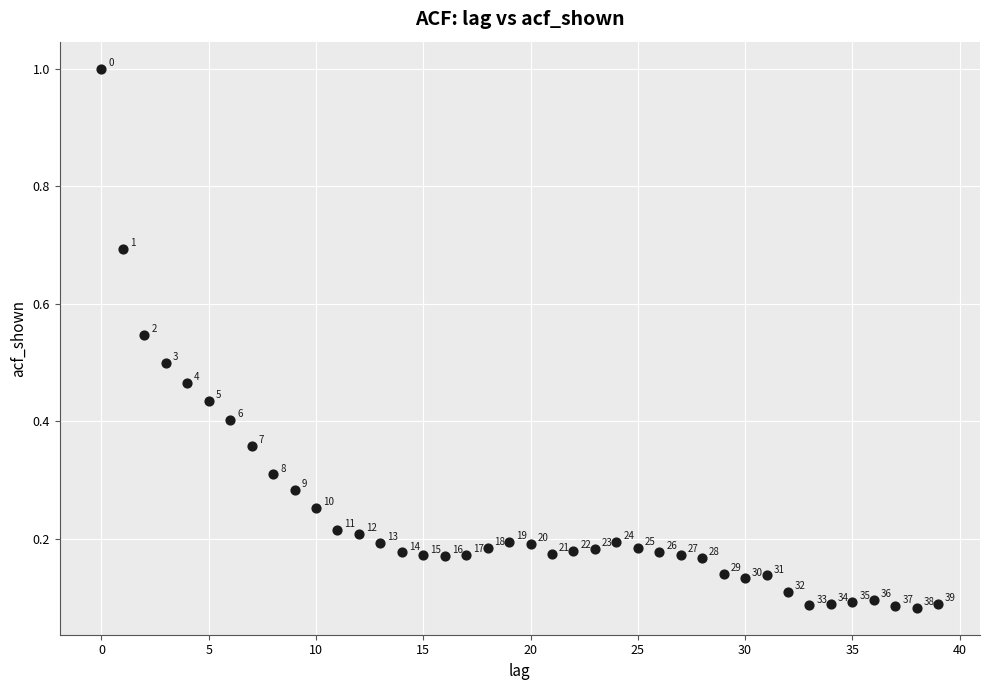

What is the range of Y values (max minus min)?

0.9